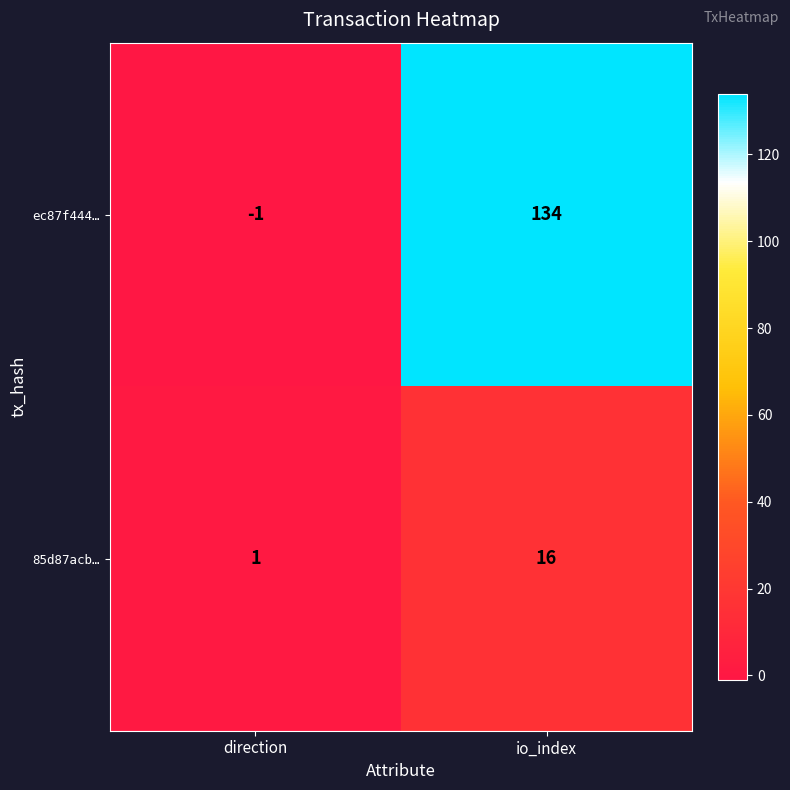

What is the sum of all ec87f444… values?

133